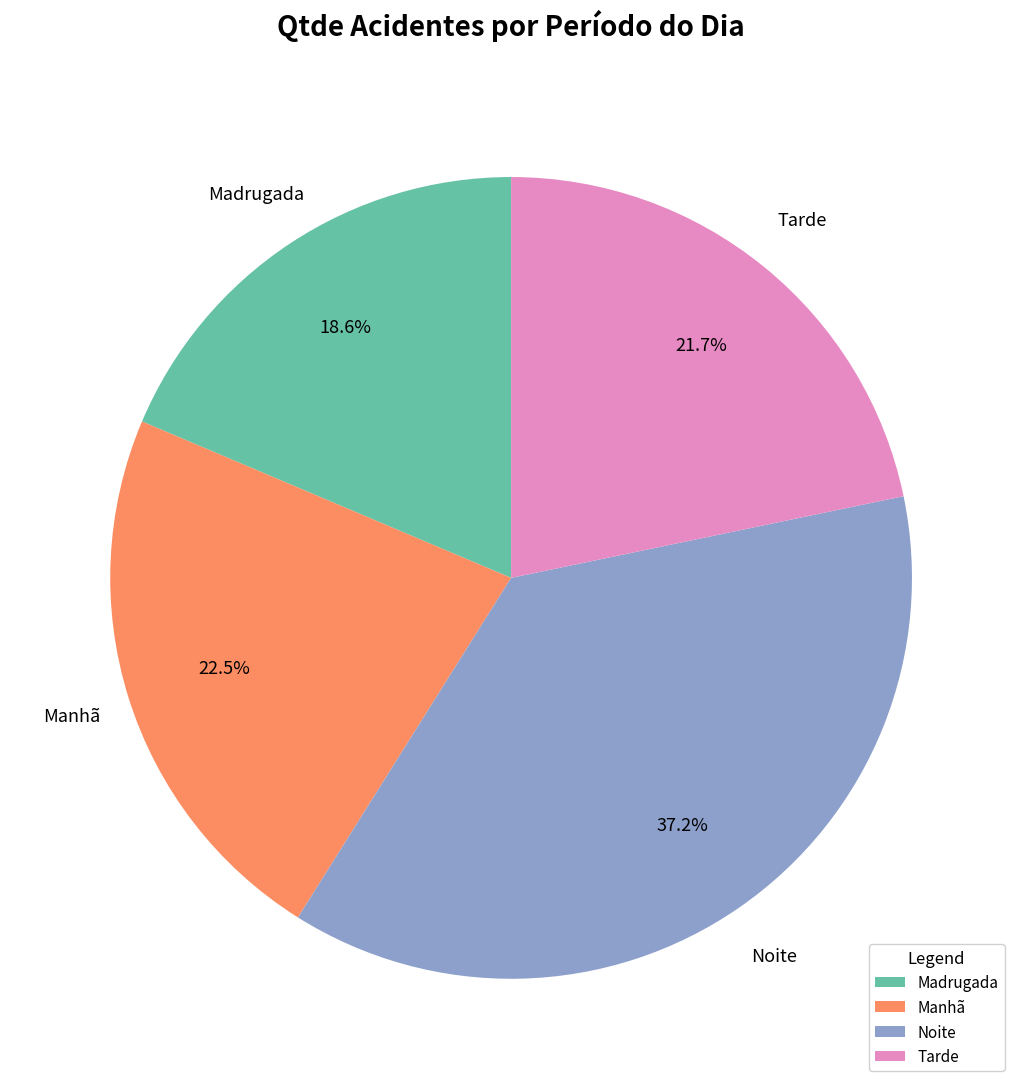

Is Madrugada the majority of the pie?

No